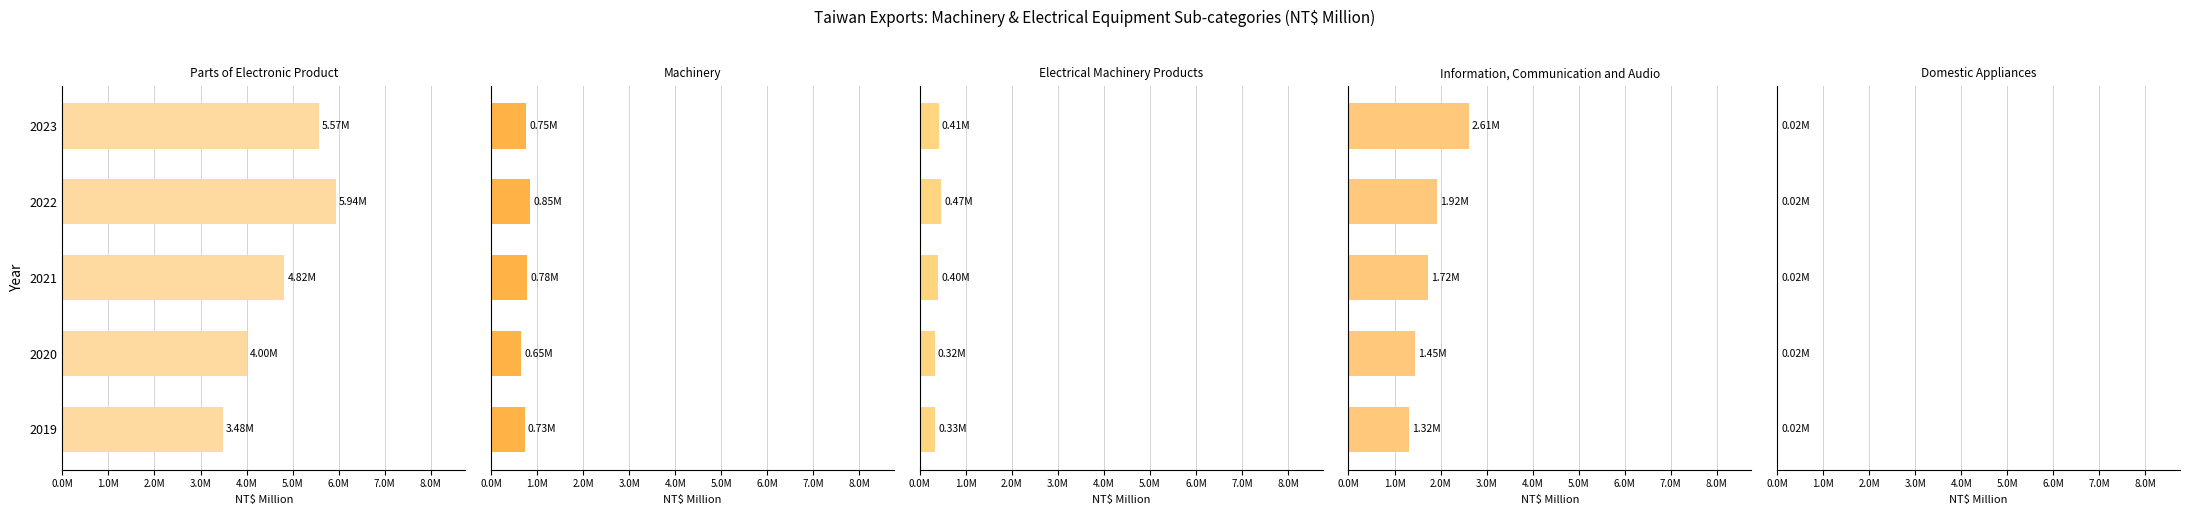

How many data points in Electrical Machinery Products are less than 402061?

2